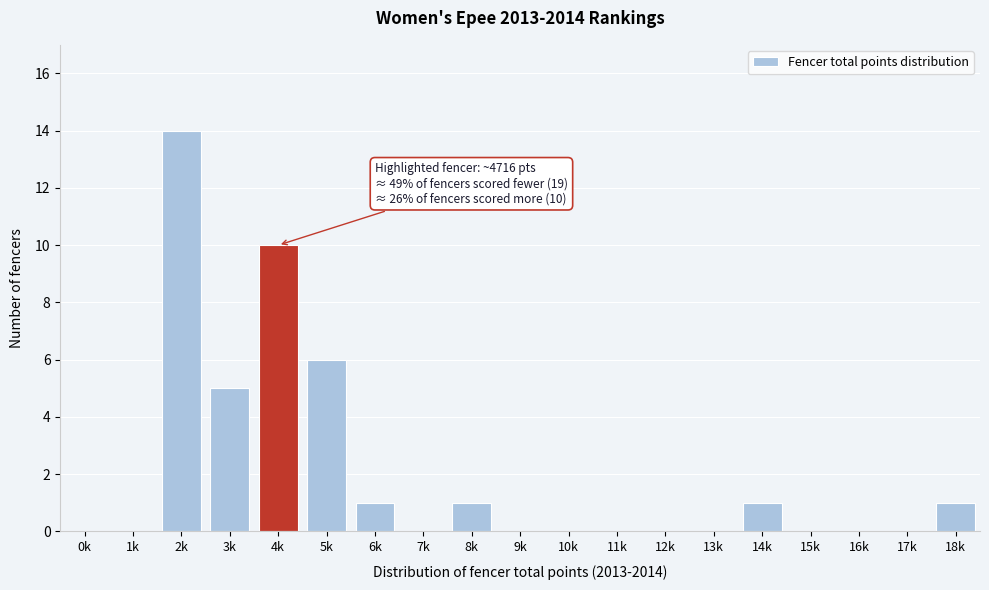

Reading left to right, transcribe all the data shown in this chart.

0k=0	1k=0	2k=14	3k=5	4k=10	5k=6	6k=1	7k=0	8k=1	9k=0	10k=0	11k=0	12k=0	13k=0	14k=1	15k=0	16k=0	17k=0	18k=1